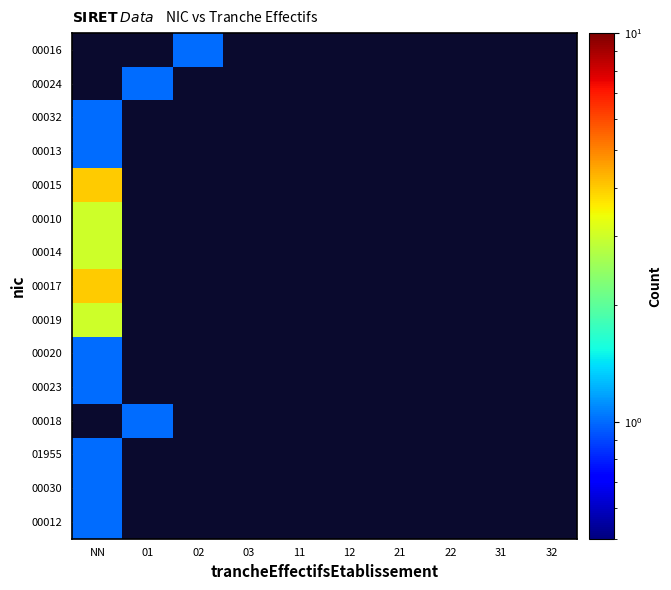

At which label is 00012 closest to 1?

NN